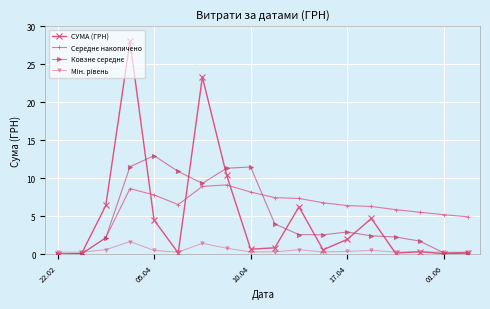

True or false: СУМА (ГРН) has more than 0 interior local peaks.

True